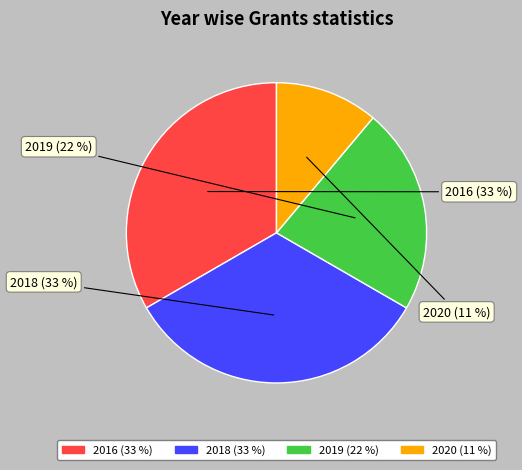

Do 2019 and 2020 together represent more than half of the pie?

No